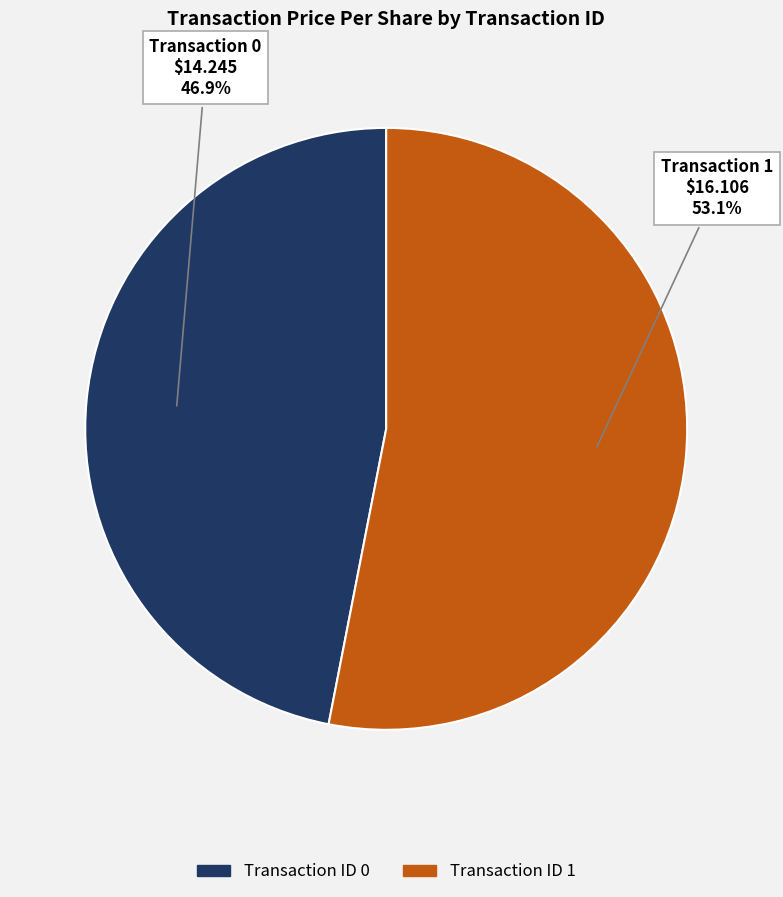

Does any single category account for the majority?

Yes